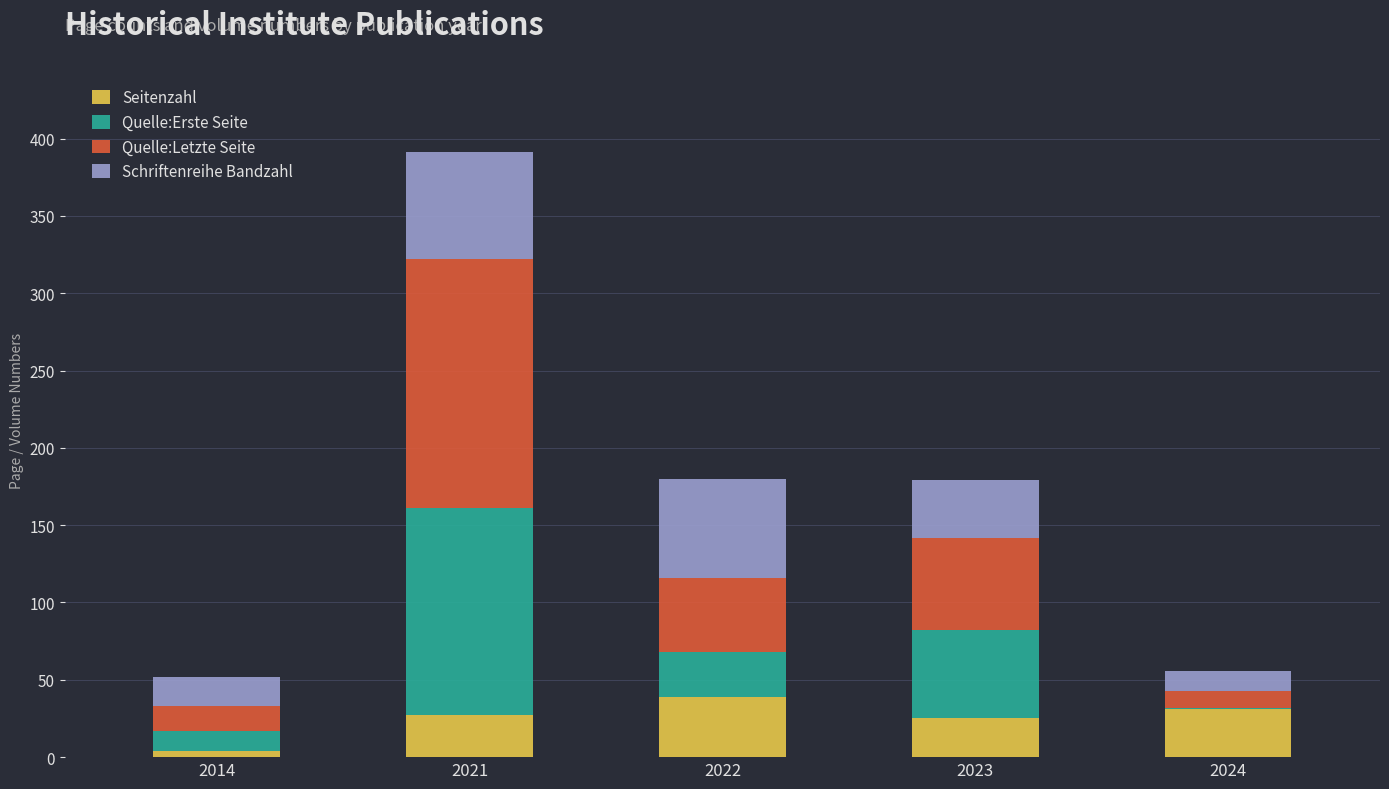

What is the highest value of the Seitenzahl series?

39